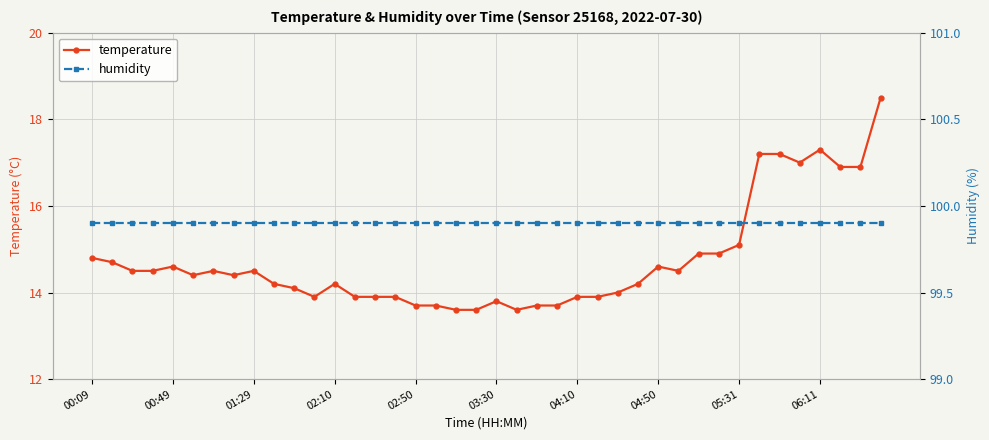

List the series in order of their overall mean, highest first.

humidity, temperature